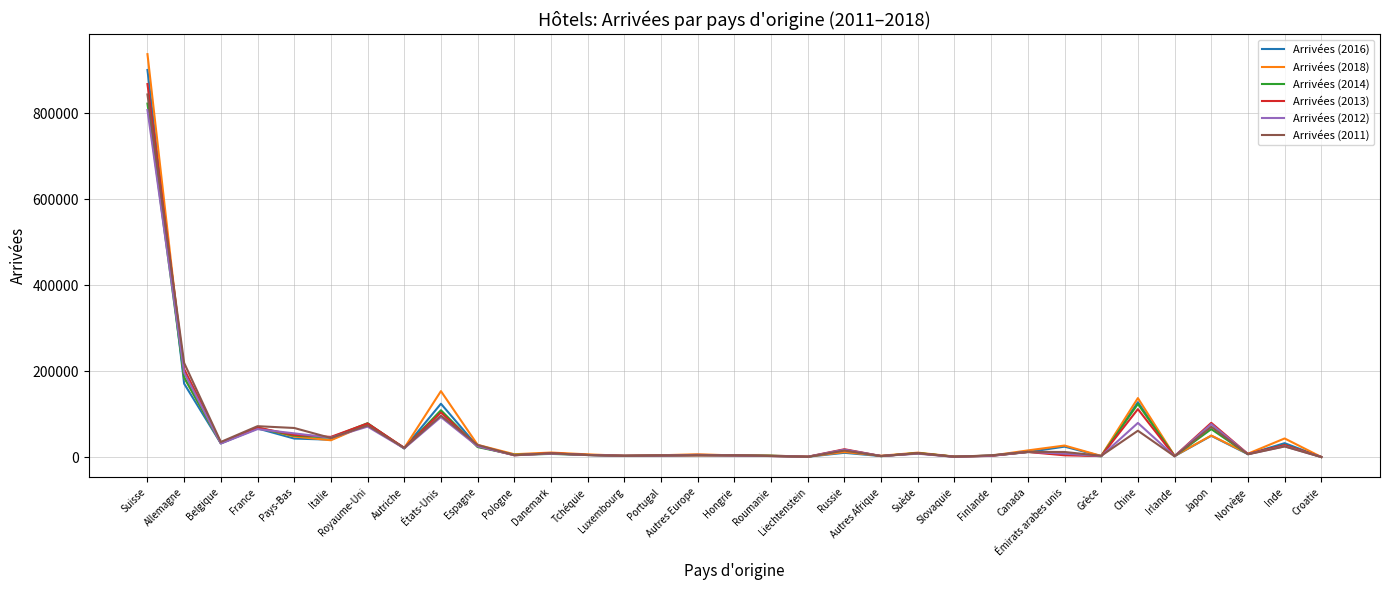

The Arrivées (2013) series shows 147160 at États-Unis. True or false?

False